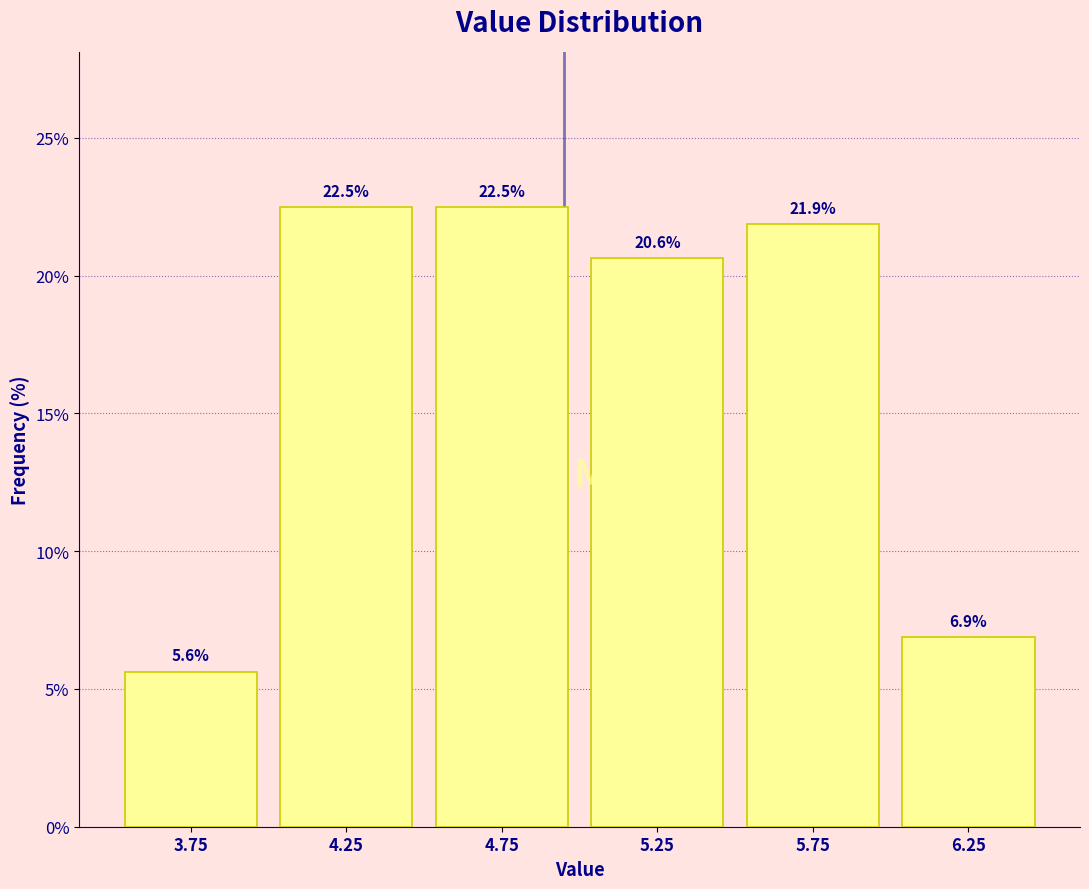

What is the height of the bar covering 4.5 to 5.0 on the x-axis?

22.5